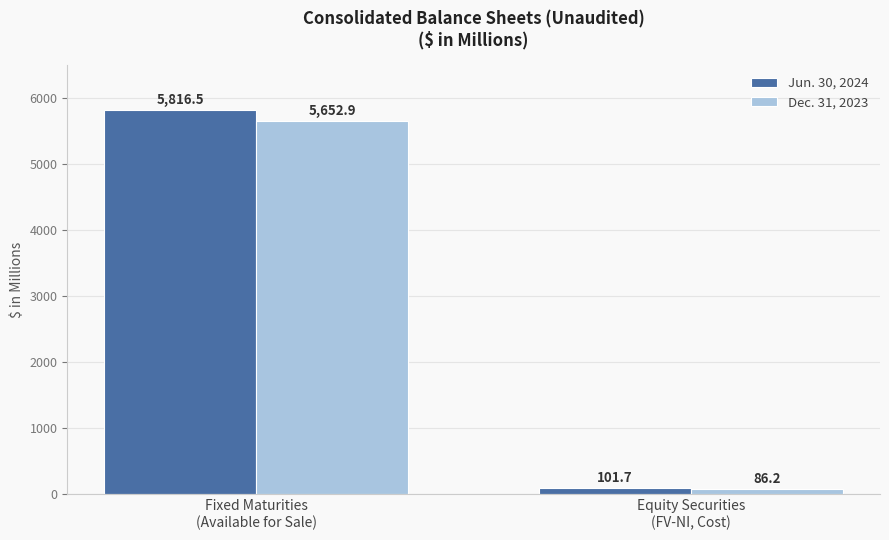

What is the value of the Jun. 30, 2024 bar at the 1st from the left?

5816.5